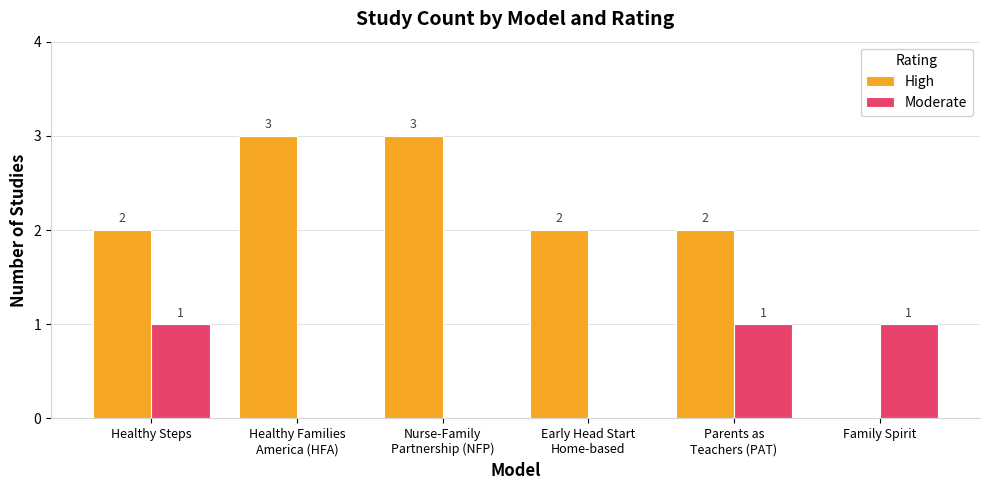

Which series has the widest spread of values?

High